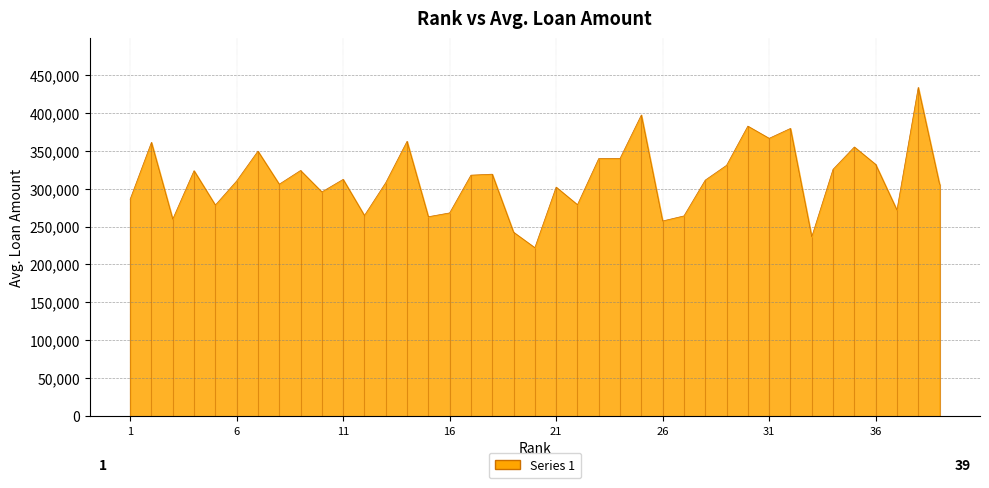

What is the sum of all values?

12178512